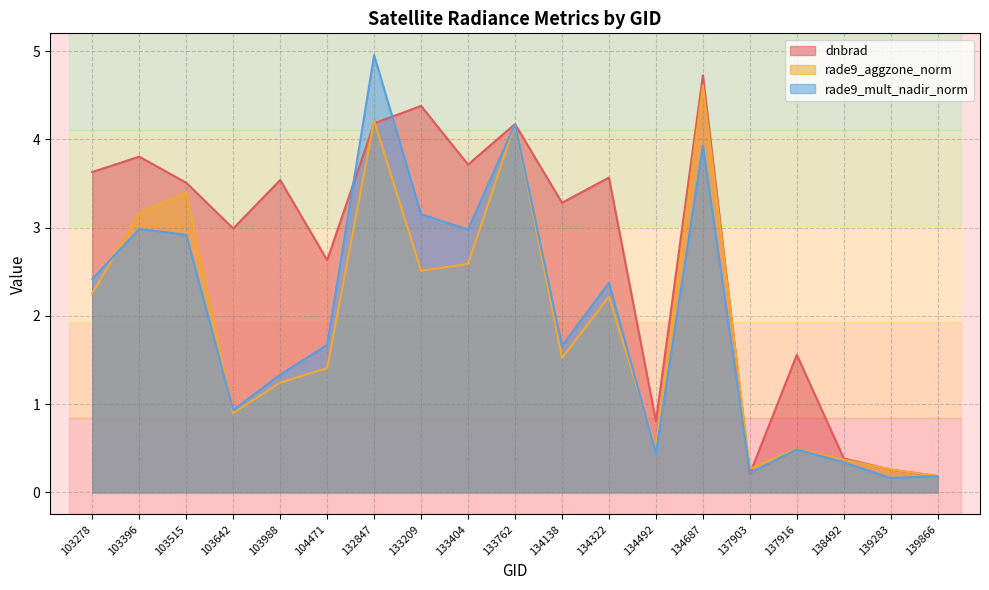

What is the value of the rade9_aggzone_norm point at the 13th from the left?

0.5